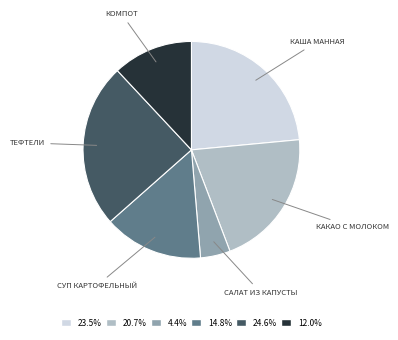

Is there any slice that represents more than half of the pie?

No